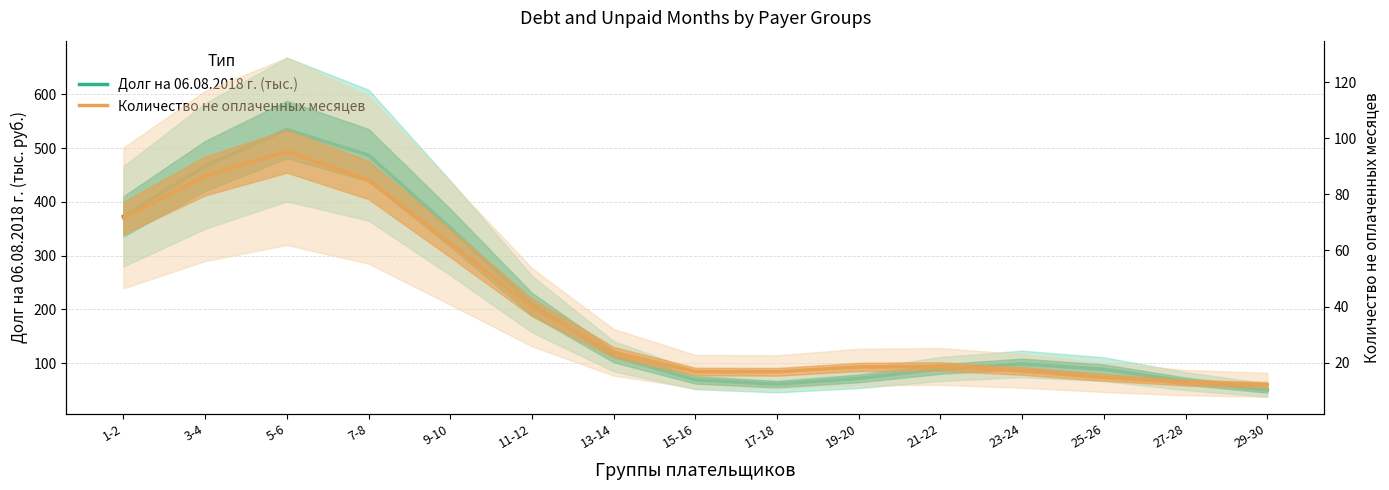

True or false: Количество не оплаченных месяцев has a value of 85.1 at 7-8.

True